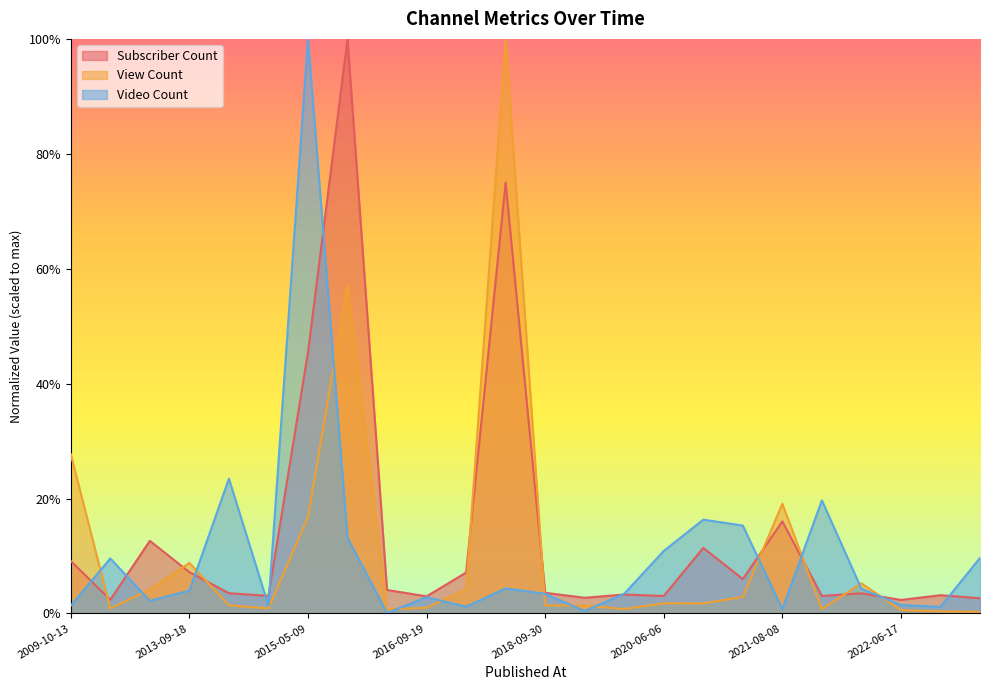

What is the label of the 2nd point from the left?

2009-11-16